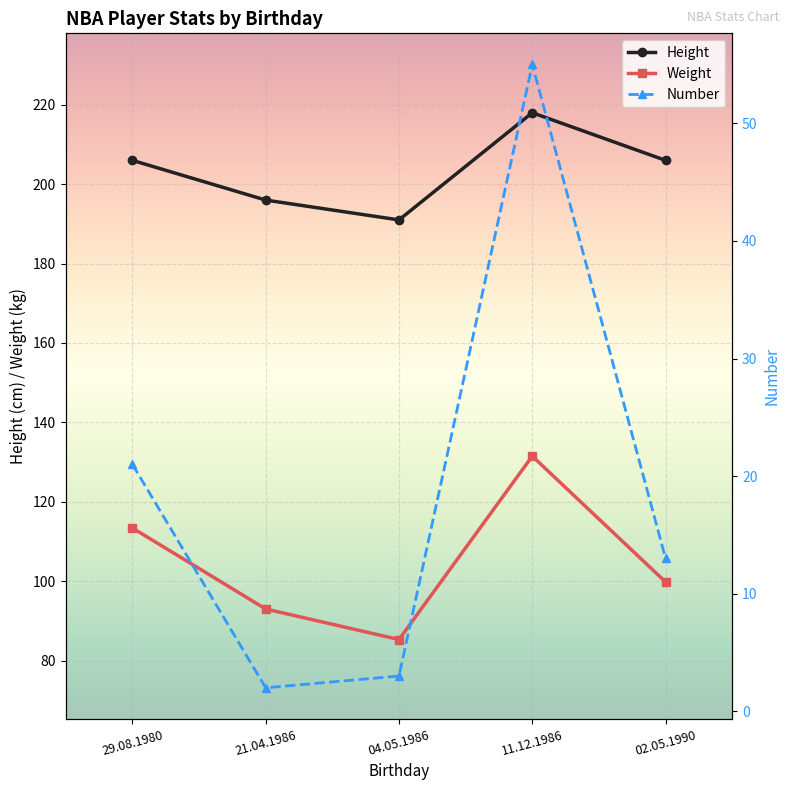

What position from the left is 02.05.1990?

5